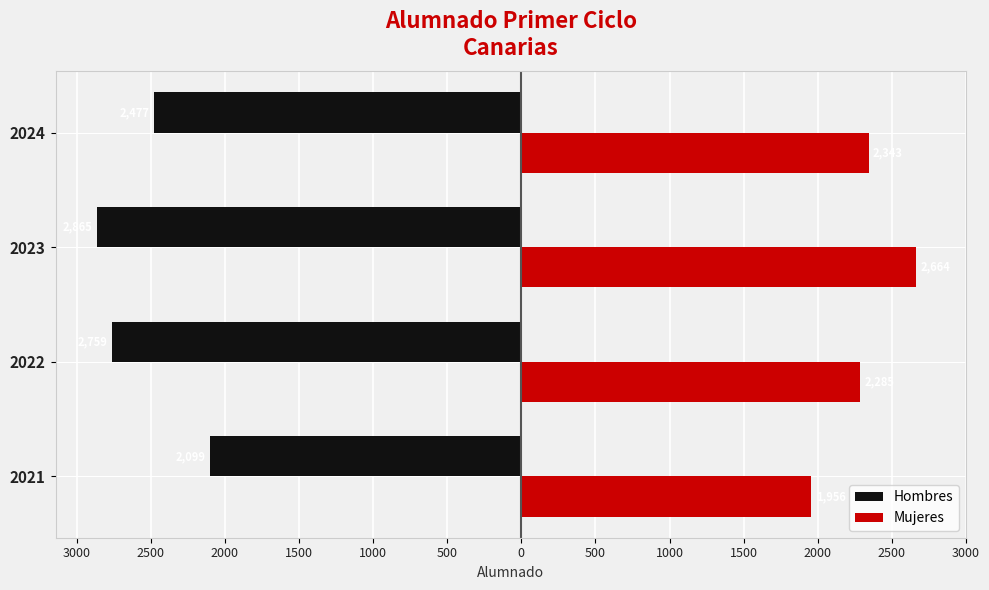

What are all the series names shown in the legend?

Hombres, Mujeres